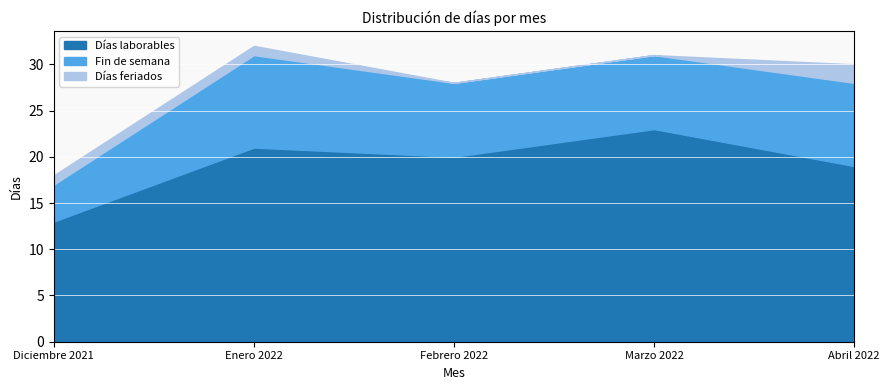

What is the value of the Días laborables point at the 5th from the left?

19